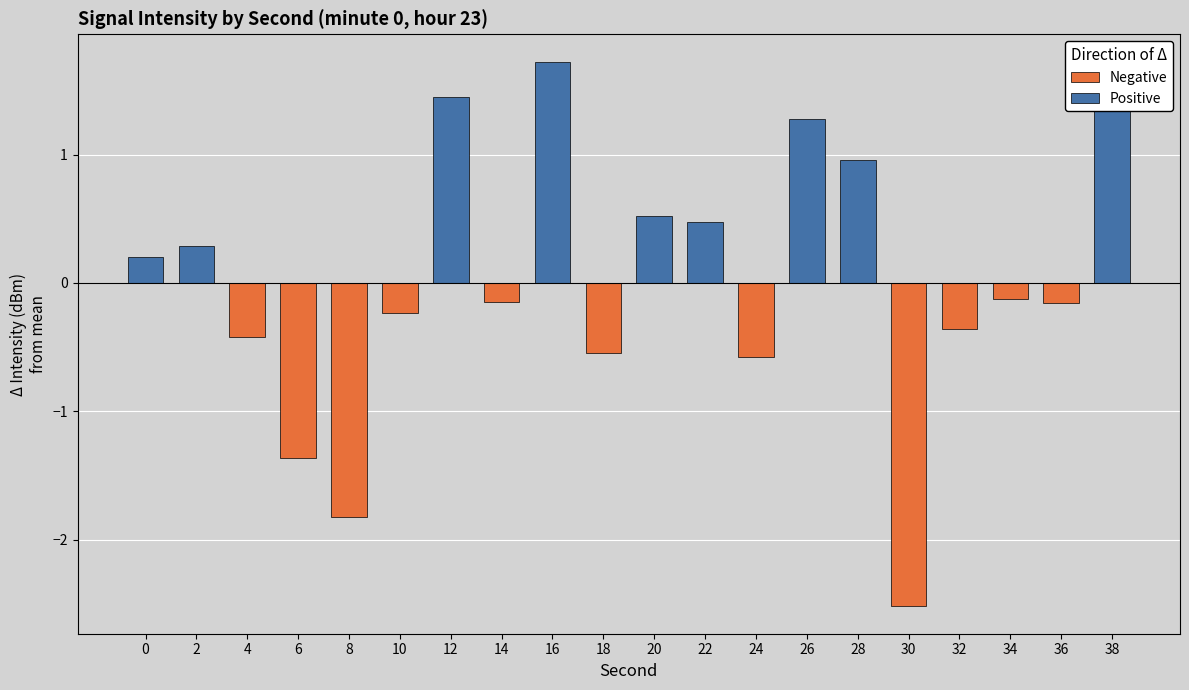

What is the change in value from 10 to 36?

+0.1